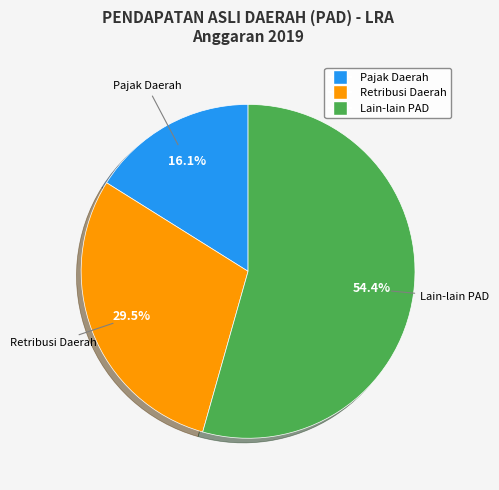

Is there a majority slice in this chart?

Yes